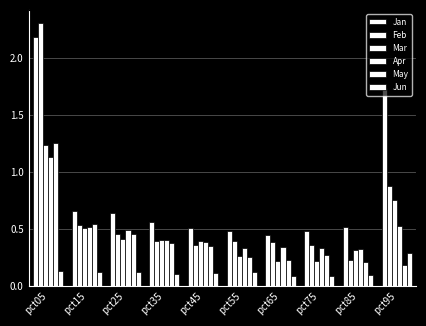

True or false: Apr has a value of 0.3 at pct25.

False